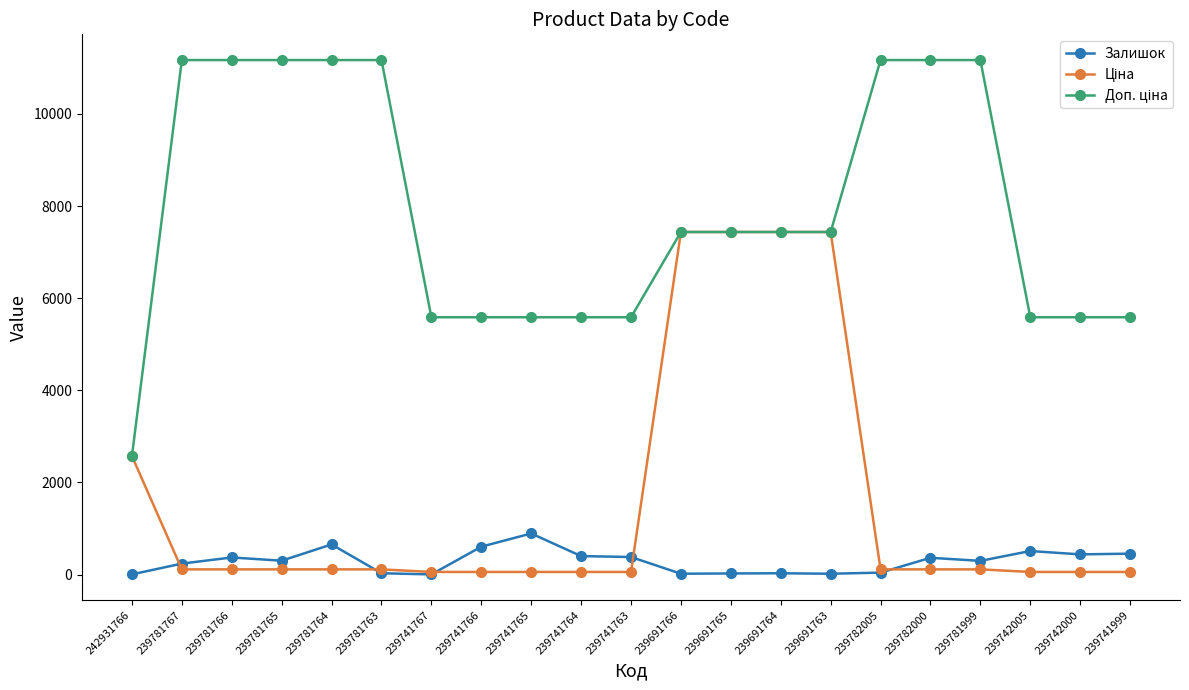

The Залишок series shows 300.0 at 239781765. True or false?

True